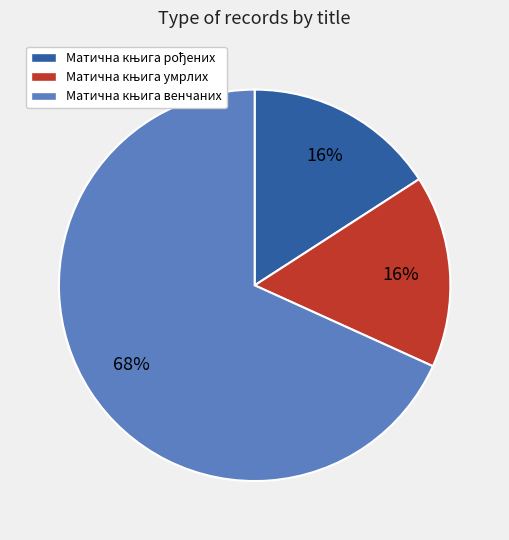

To the nearest percent, what is the average slice percentage?

33%